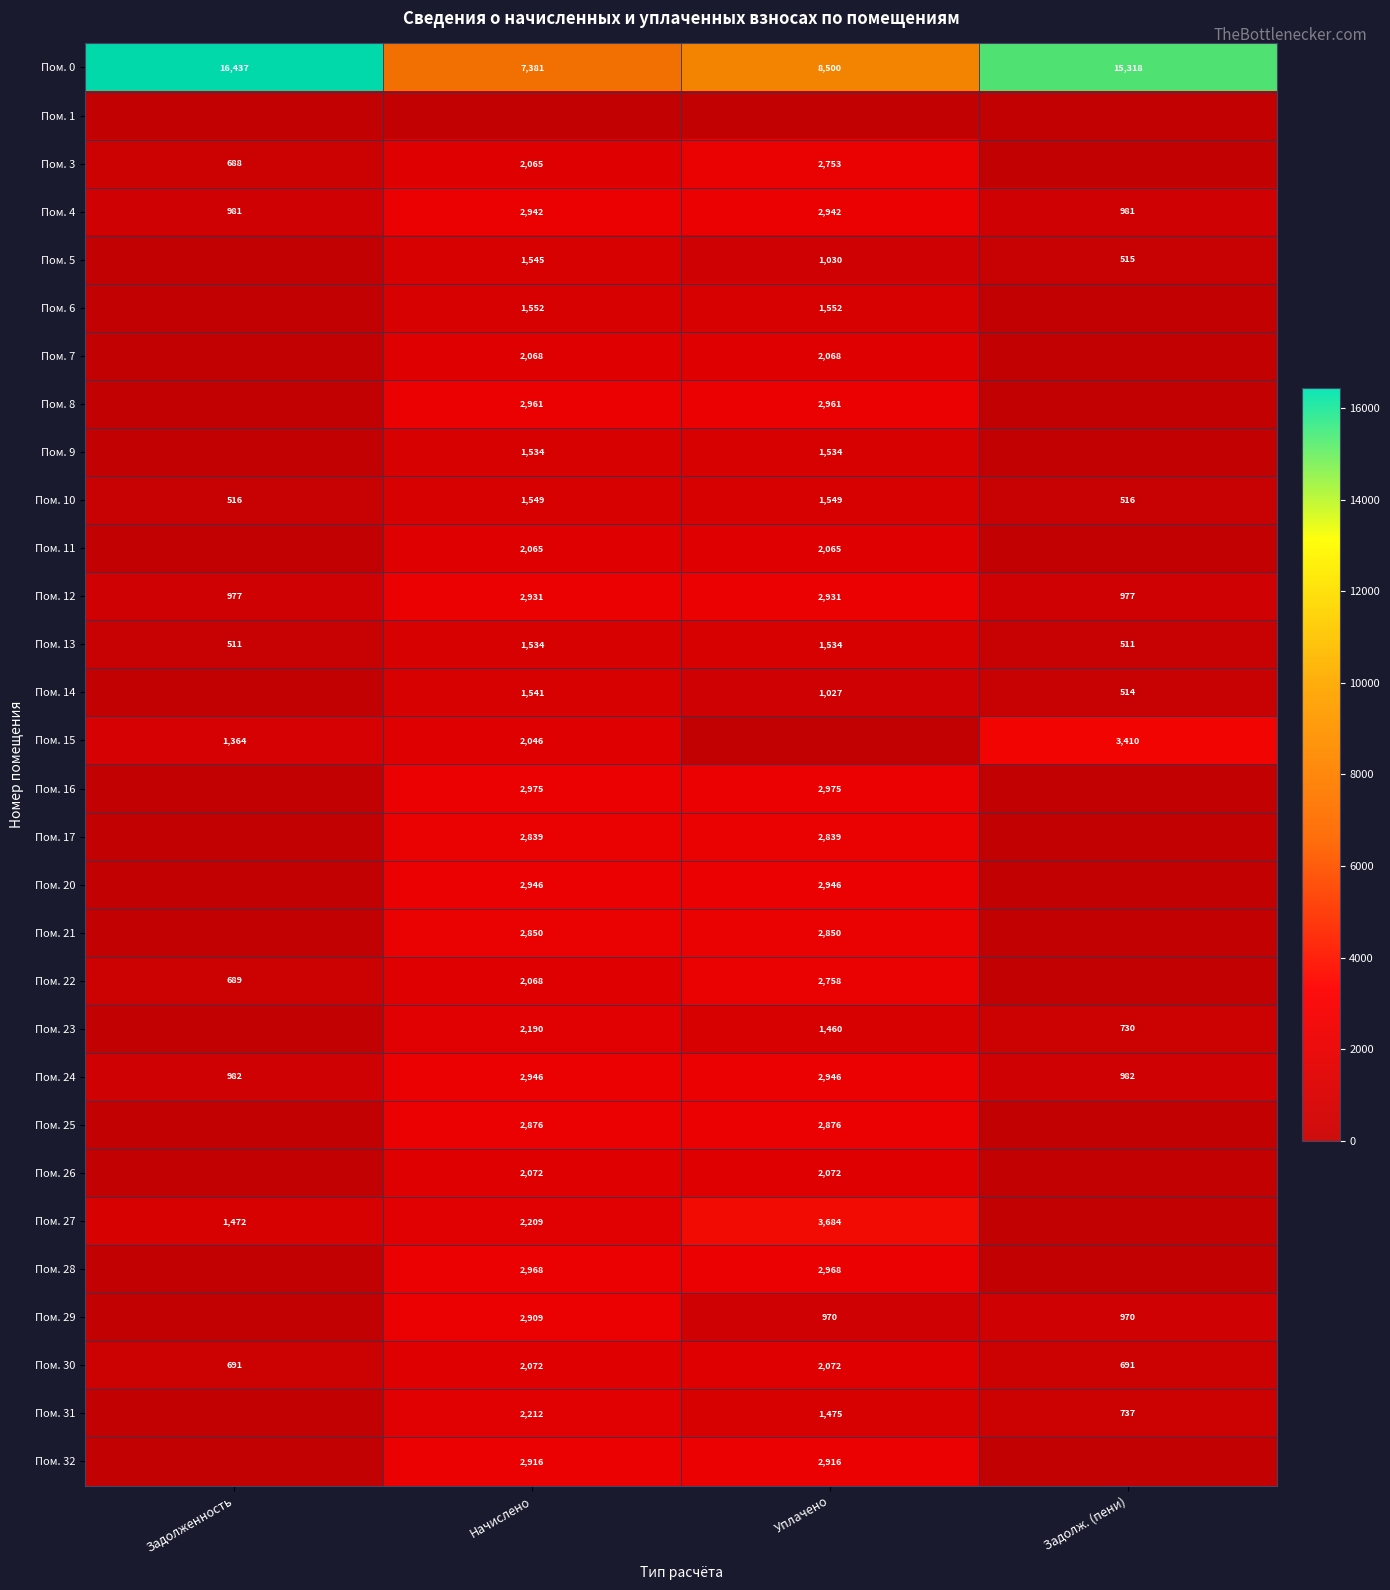

What is the difference between the highest and lowest values at Задолженность?

16436.8